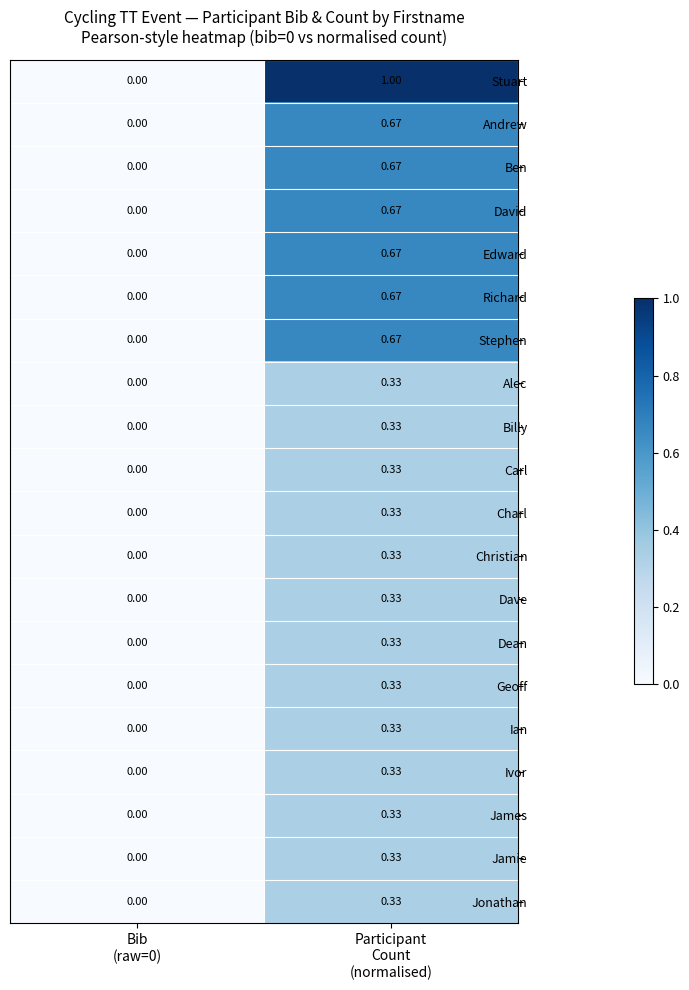

Which series has the largest total across all categories?

Stuart